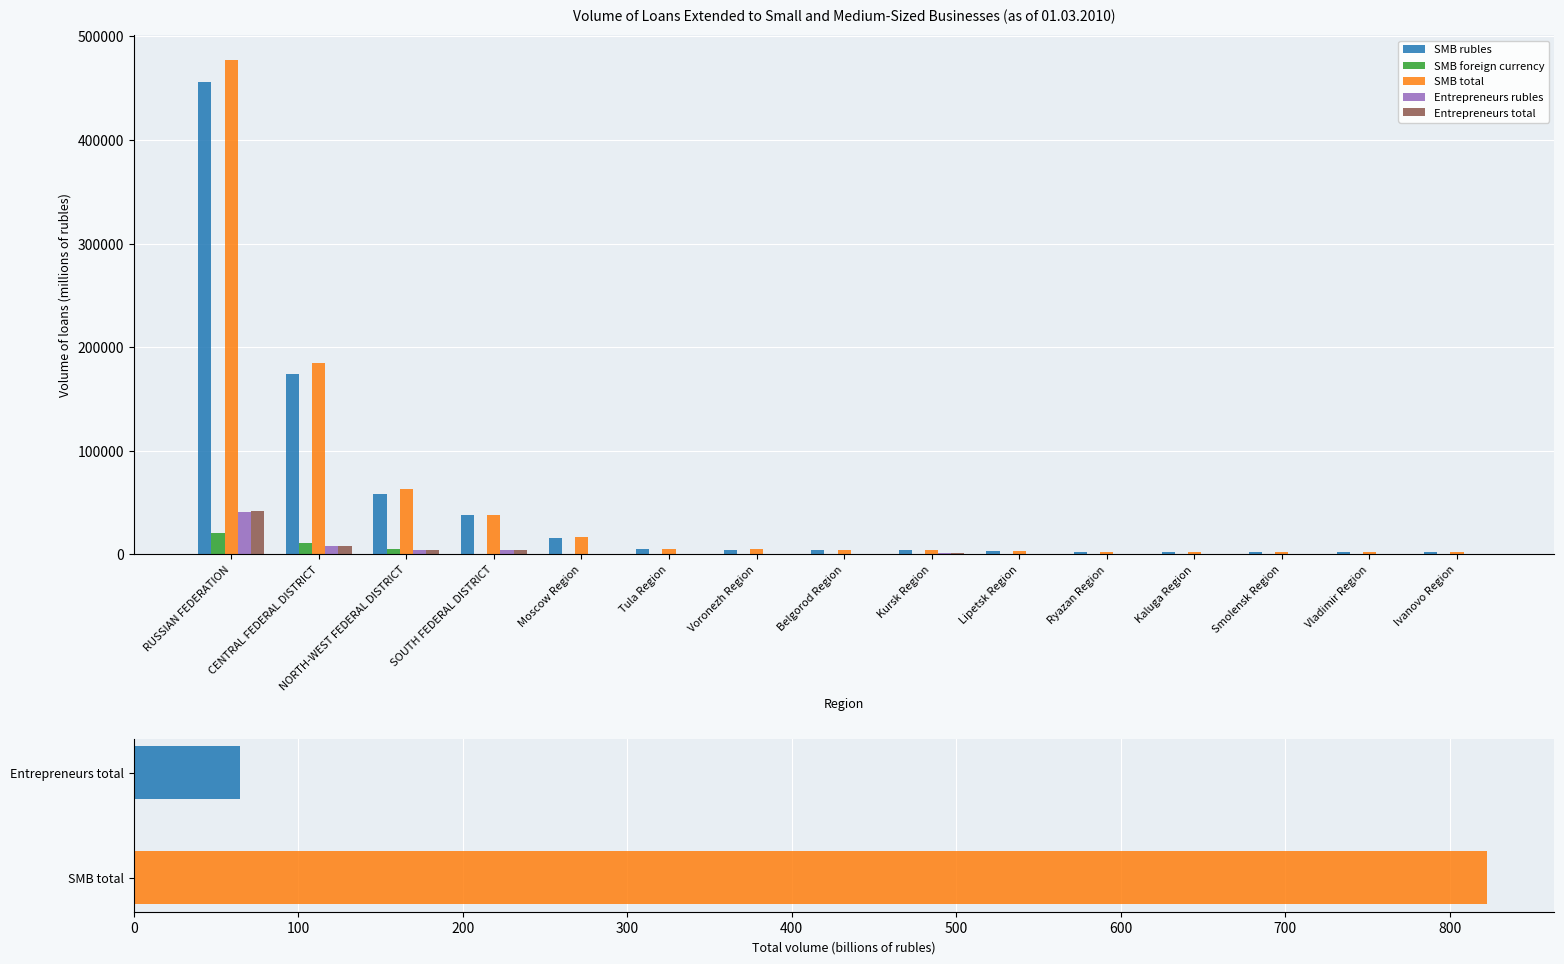

Reading left to right, extract all data points from this chart.

SMB rubles: 456211	174346	58478	37883	16003	4847	4515	4475	4248	2999	2663	2428	2494	2395	2345
SMB foreign currency: 21175	10877	4895	630	677	17	318	23	0	312	107	149	17	0	16
SMB total: 477386	185223	63373	38513	16680	4864	4833	4498	4248	3311	2770	2577	2511	2395	2361
Entrepreneurs rubles: 41184	7884	3834	4162	503	453	578	406	961	369	439	293	538	557	392
Entrepreneurs total: 41597	7944	3835	4183	505	453	580	407	961	369	439	293	538	557	393